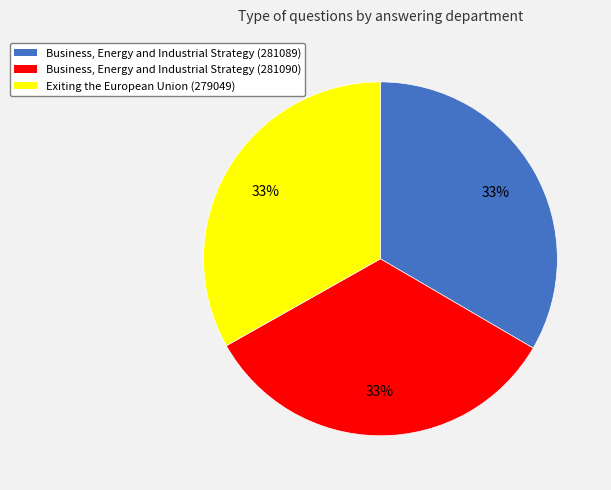

What is the ratio of the value at Business, Energy and Industrial Strategy (281090) to the value at Business, Energy and Industrial Strategy (281089)?

1.0